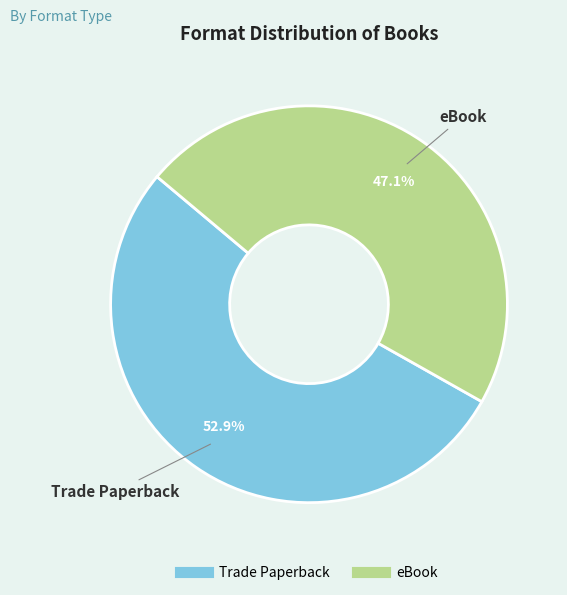

True or false: eBook accounts for 47% of the total.

True